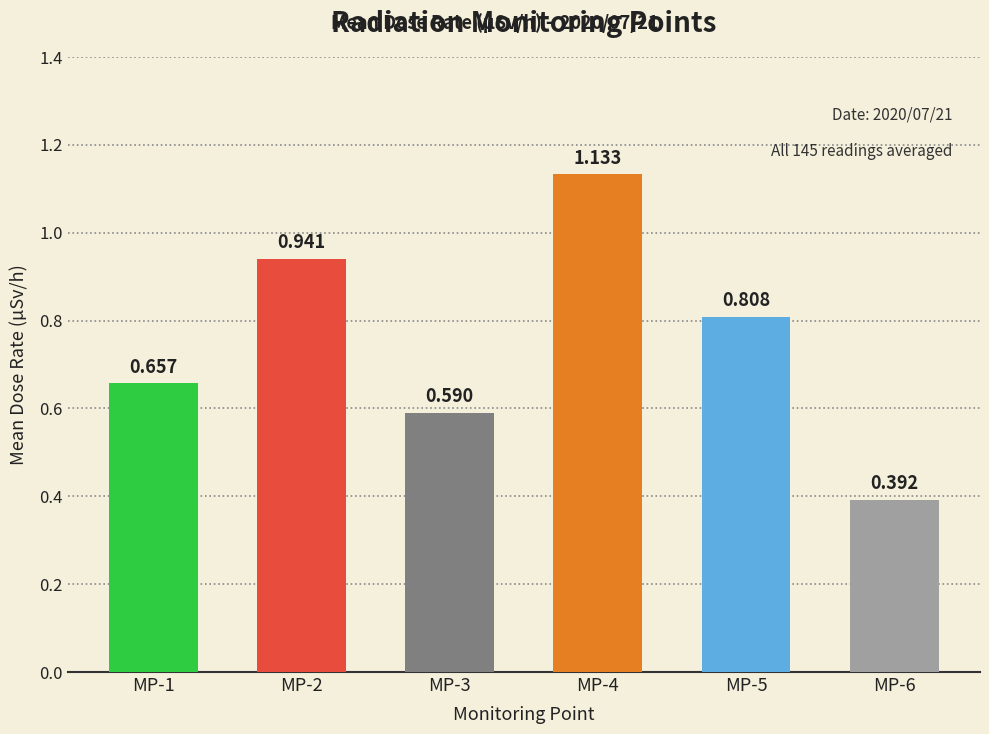

What is the difference between the values at MP-1 and MP-6?

0.3